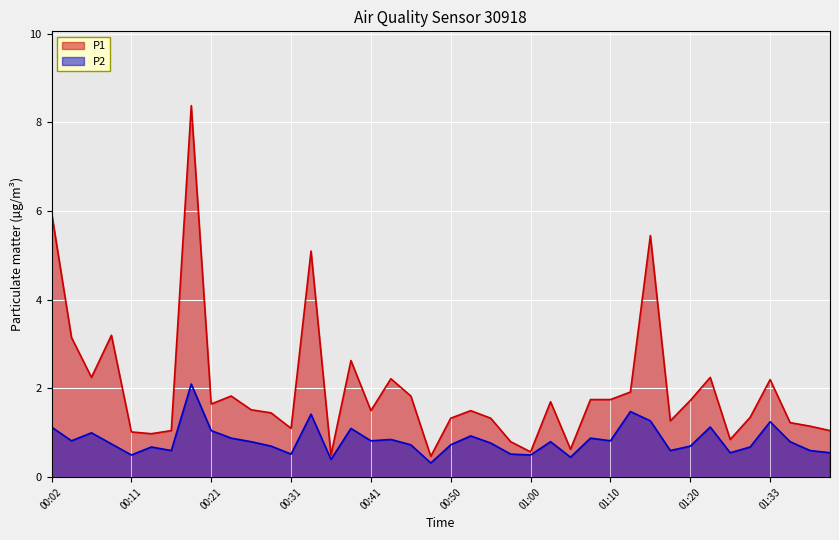

How many lines are shown in the chart?

2